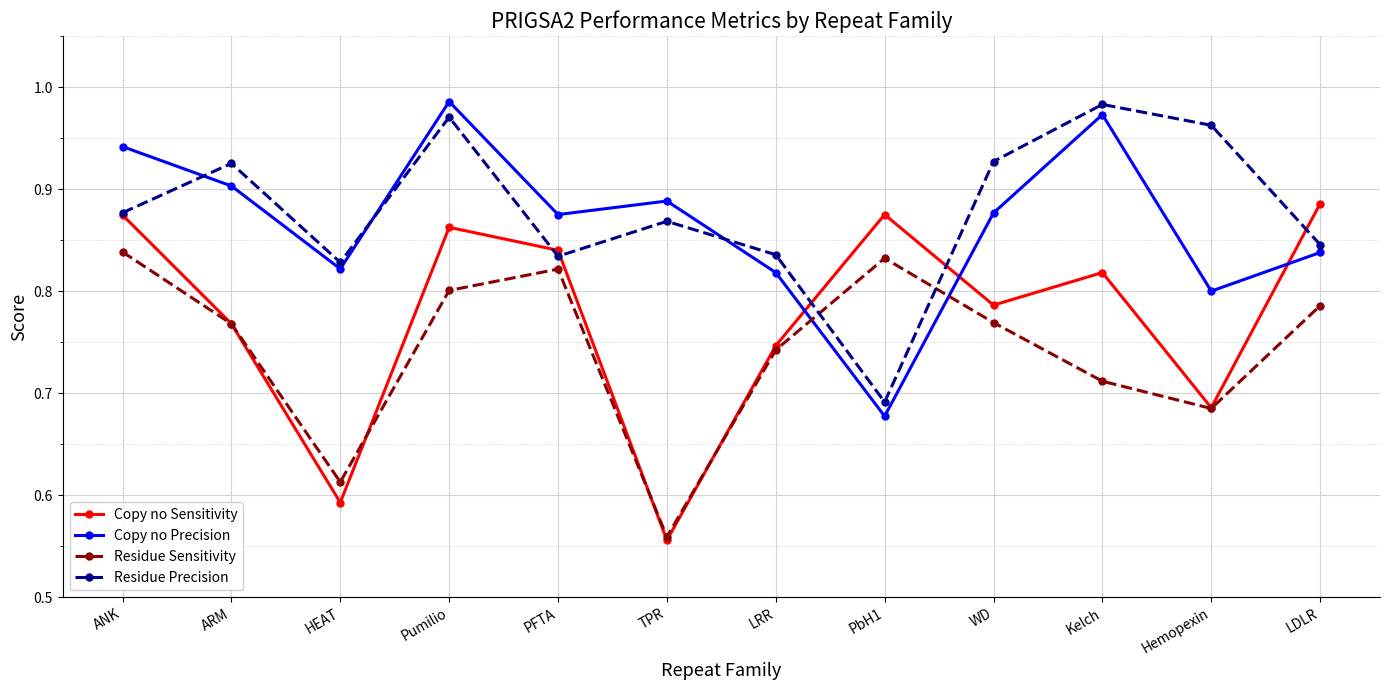

What position from the right is Pumilio?

9